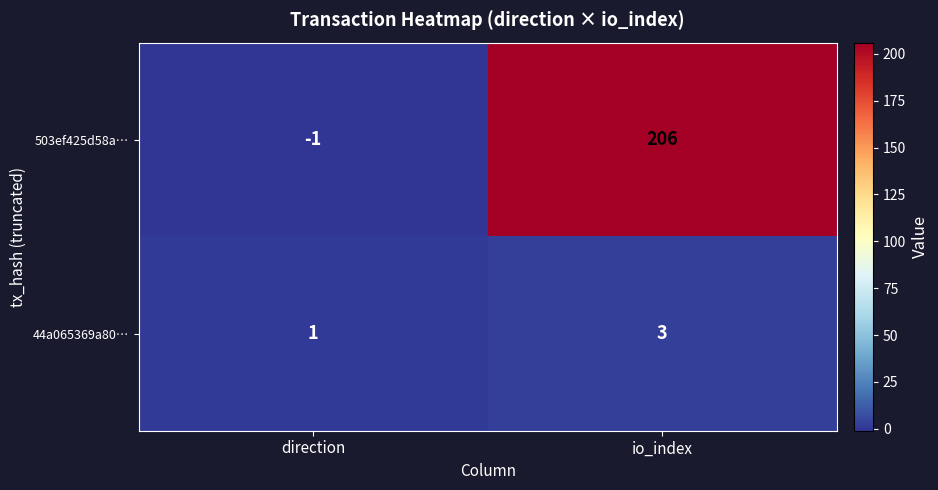

Is it true that 44a065369a80… equals 1 at io_index?

False